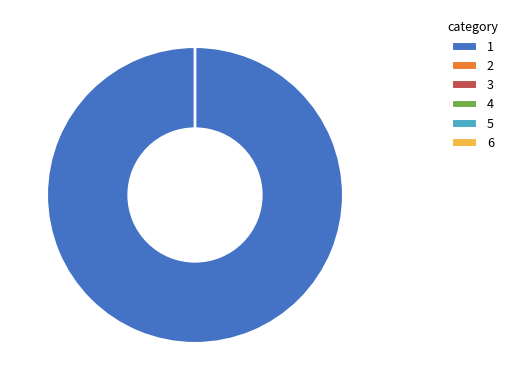

Does any single category account for the majority?

Yes